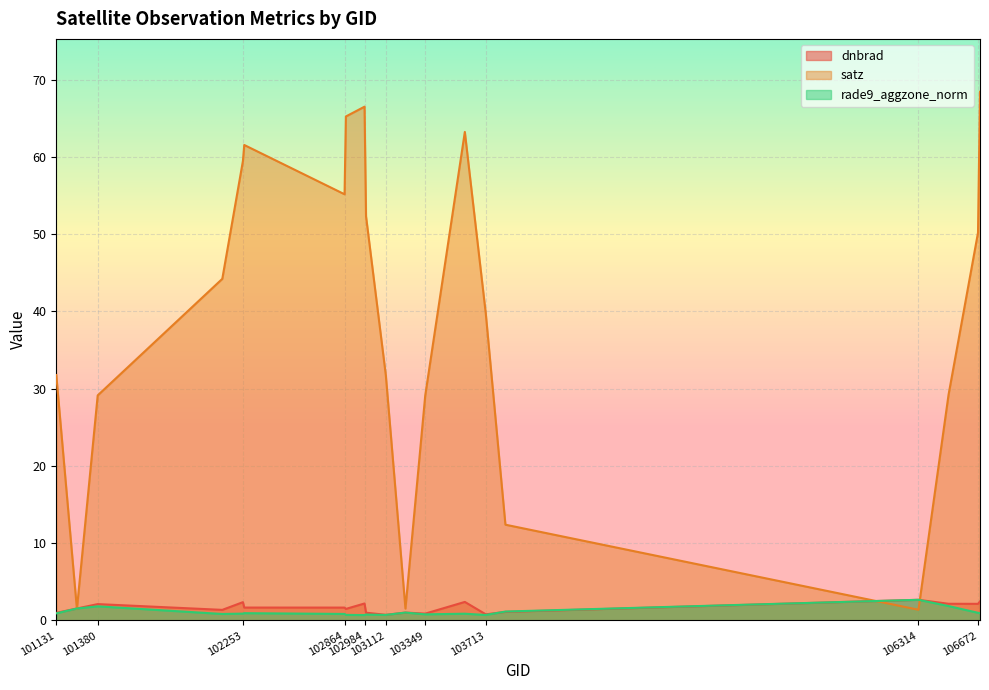

Reading left to right, transcribe all the data shown in this chart.

dnbrad: 101131=1.0	101255=1.6	101380=2.1	102129=1.4	102253=2.4	102261=1.7	102864=1.7	102872=1.5	102984=2.2	102993=1.0	103112=0.7	103230=1.0	103349=0.9	103587=2.4	103713=0.8	103831=1.1	106314=2.7	106495=2.2	106672=2.2	106684=2.5
satz: 101131=31.8	101255=1.5	101380=29.1	102129=44.2	102253=59.5	102261=61.5	102864=55.2	102872=65.2	102984=66.5	102993=52.3	103112=31.8	103230=1.5	103349=29.1	103587=63.2	103713=39.7	103831=12.4	106314=1.4	106495=29.2	106672=50.2	106684=68.4
rade9_aggzone_norm: 101131=0.9	101255=1.6	101380=1.8	102129=0.8	102253=0.9	102261=0.9	102864=0.8	102872=0.7	102984=0.7	102993=0.8	103112=0.7	103230=1.0	103349=0.8	103587=0.9	103713=0.7	103831=1.2	106314=2.7	106495=1.9	106672=1.0	106684=1.0